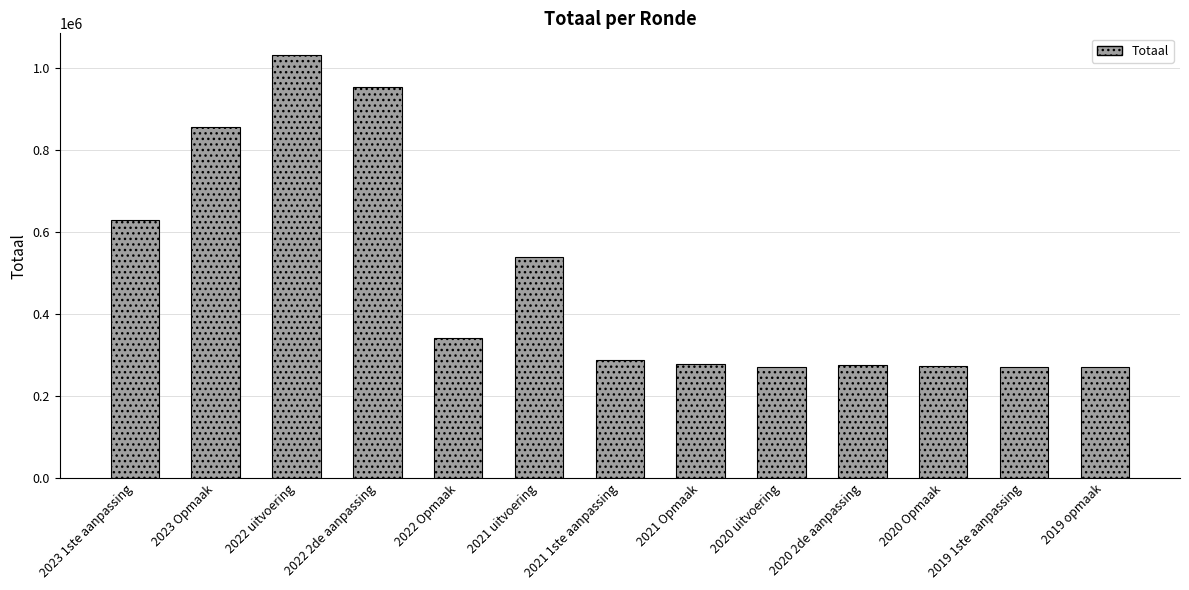

How many data points are less than 287887?

6